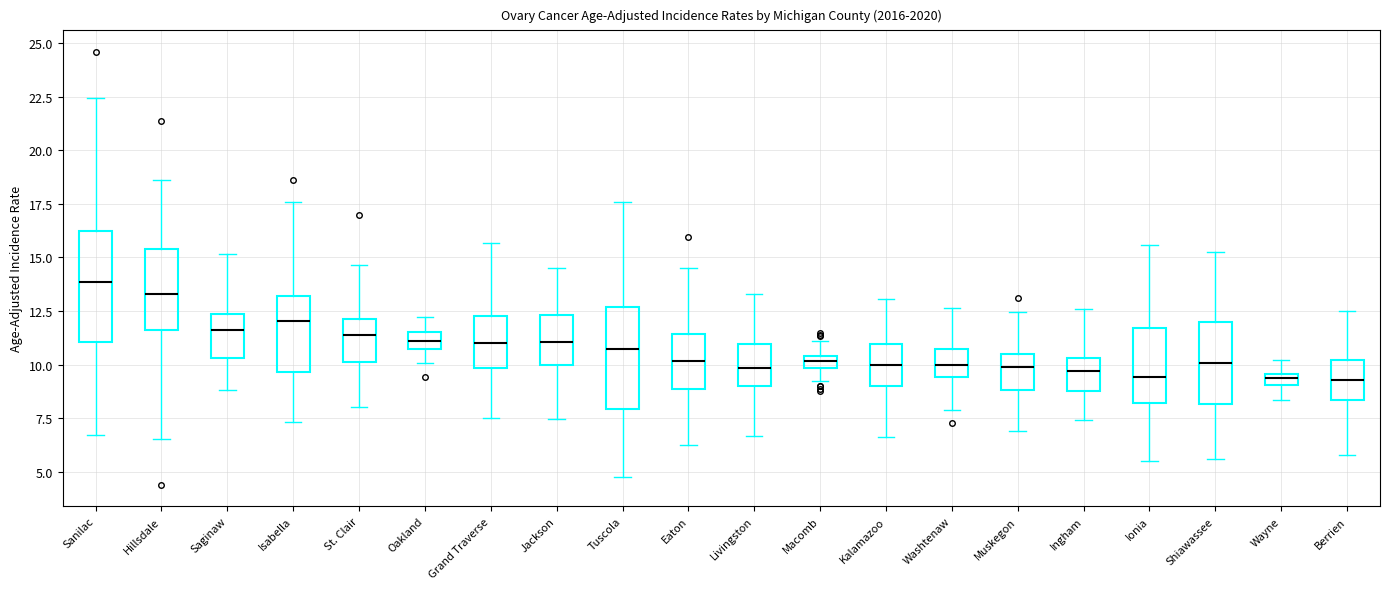

Which box has the highest median line?

Sanilac